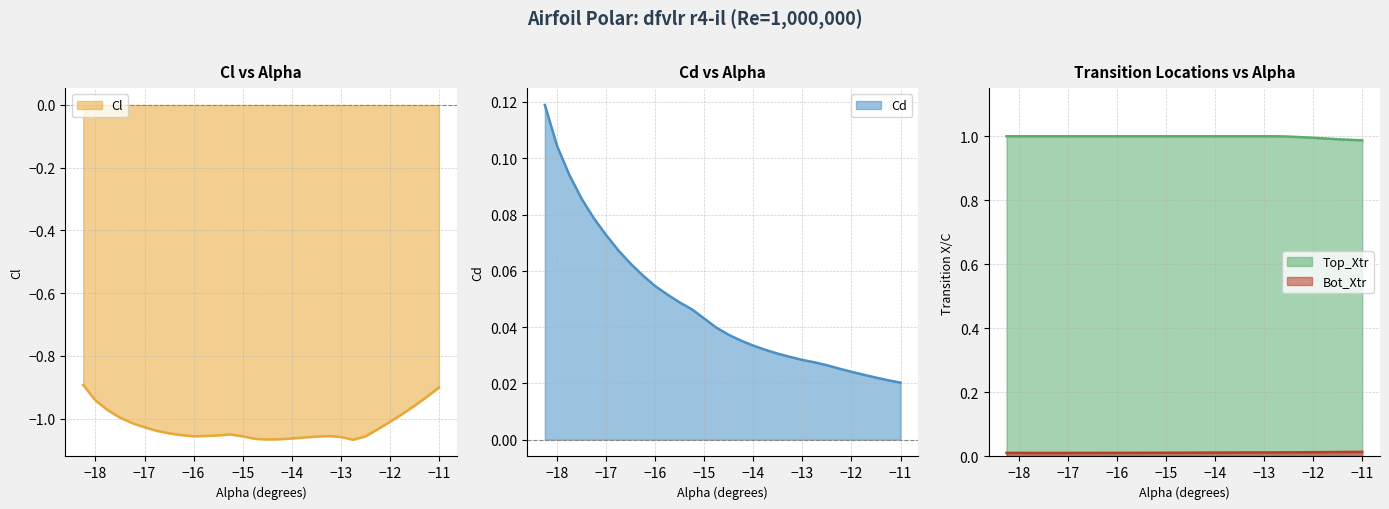

Between -17.75 and -15.25, which is larger?

-17.75